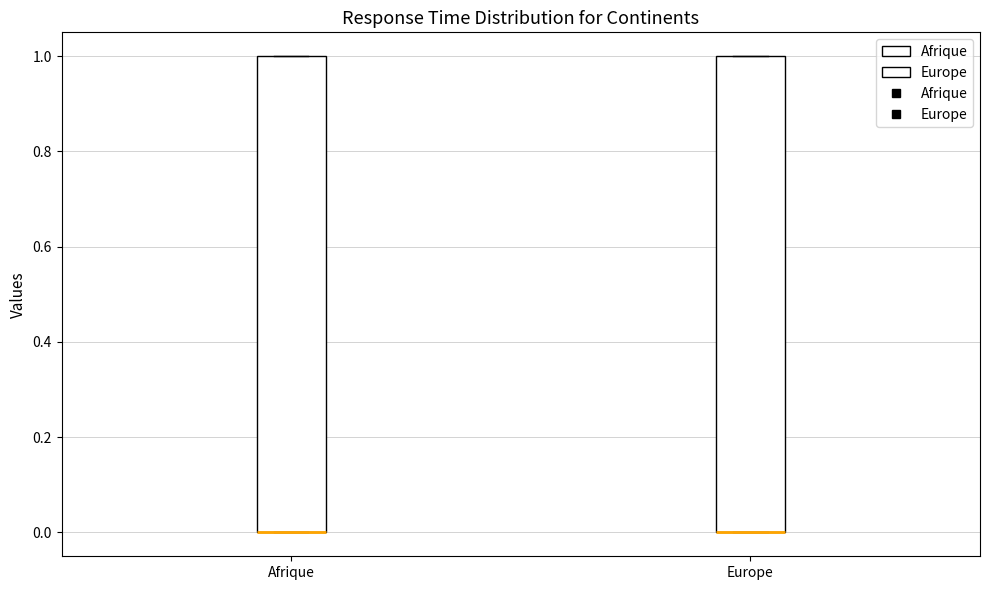

Reading left to right, read every box against the y-axis: the position of its median line, the range the box covers, and the ends of its whiskers. The values are not printed on the chart, so give them approximately, as read against the axis.

Afrique: median 0 (drawn on the box's lower edge), box 0 to 1, whiskers 0 to 1
Europe: median 0 (drawn on the box's lower edge), box 0 to 1, whiskers 0 to 1